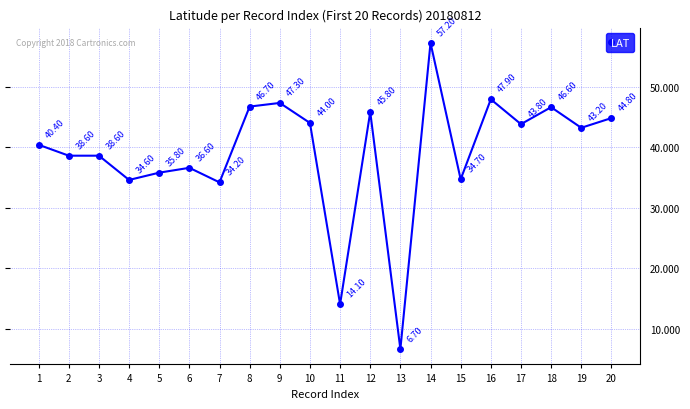

Is it true that the value at 16 is 29.9?

False